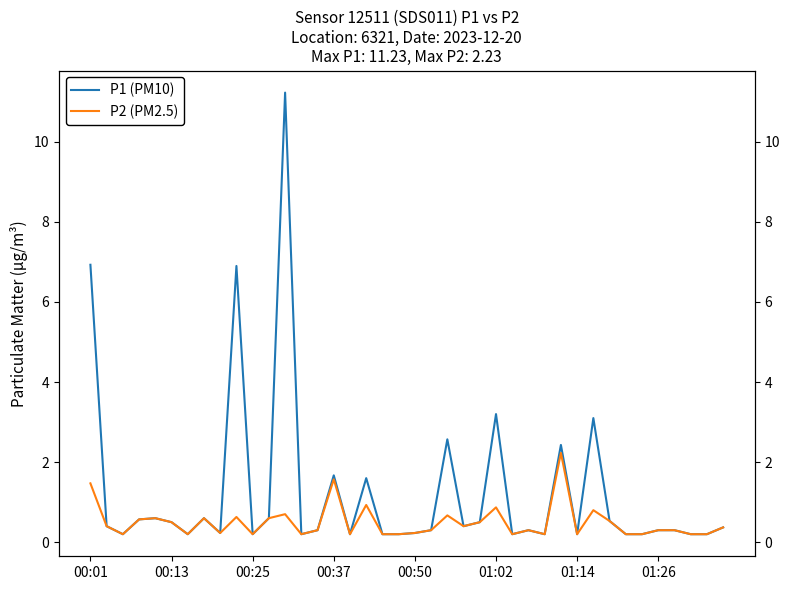

Which category has the lowest value in the P2 (PM2.5) series?

00:25